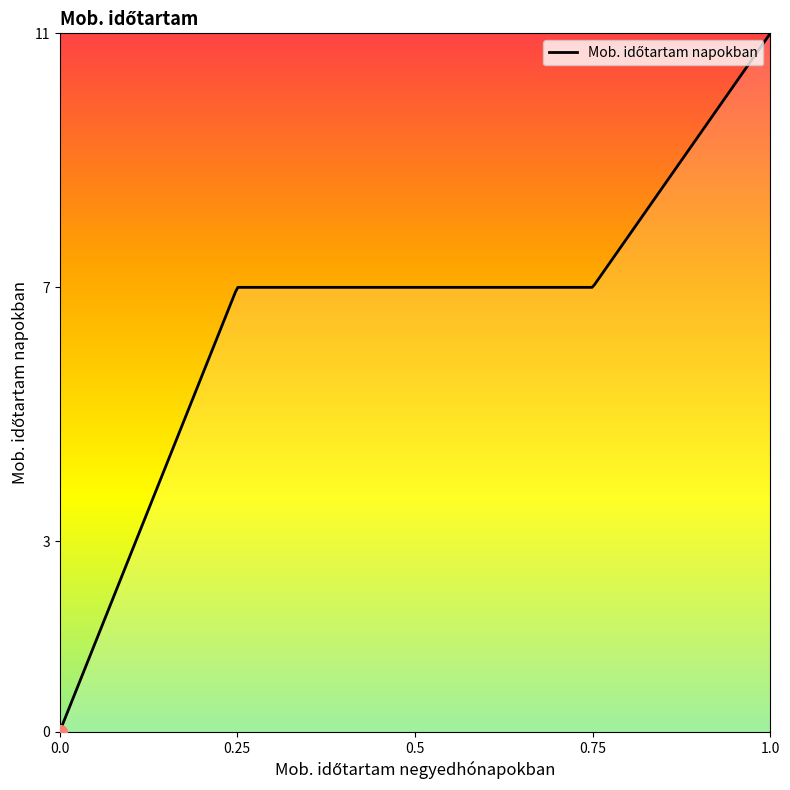

What is the difference between the maximum and minimum values?

11.0